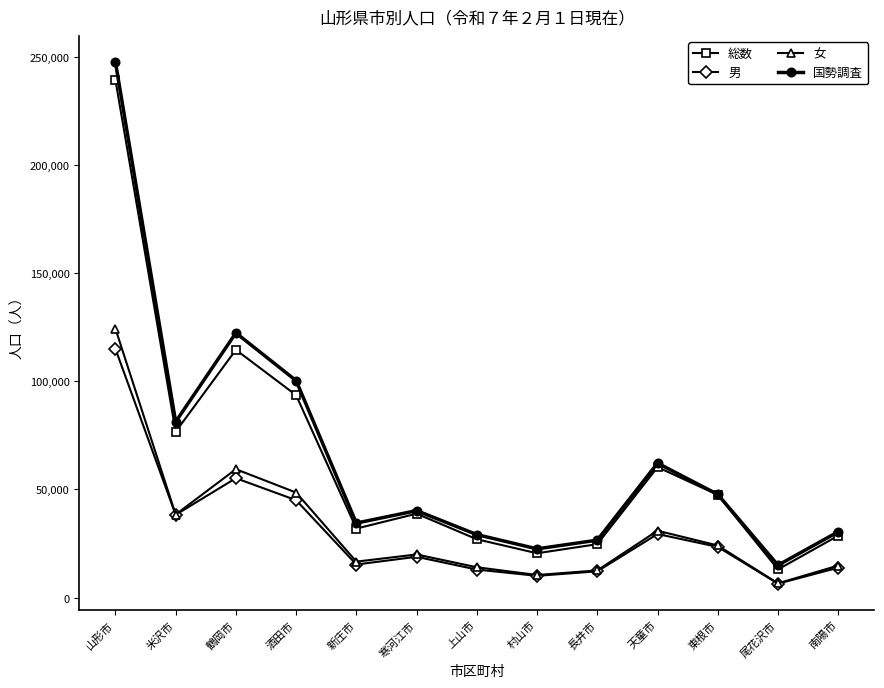

How many series are shown in this chart?

4